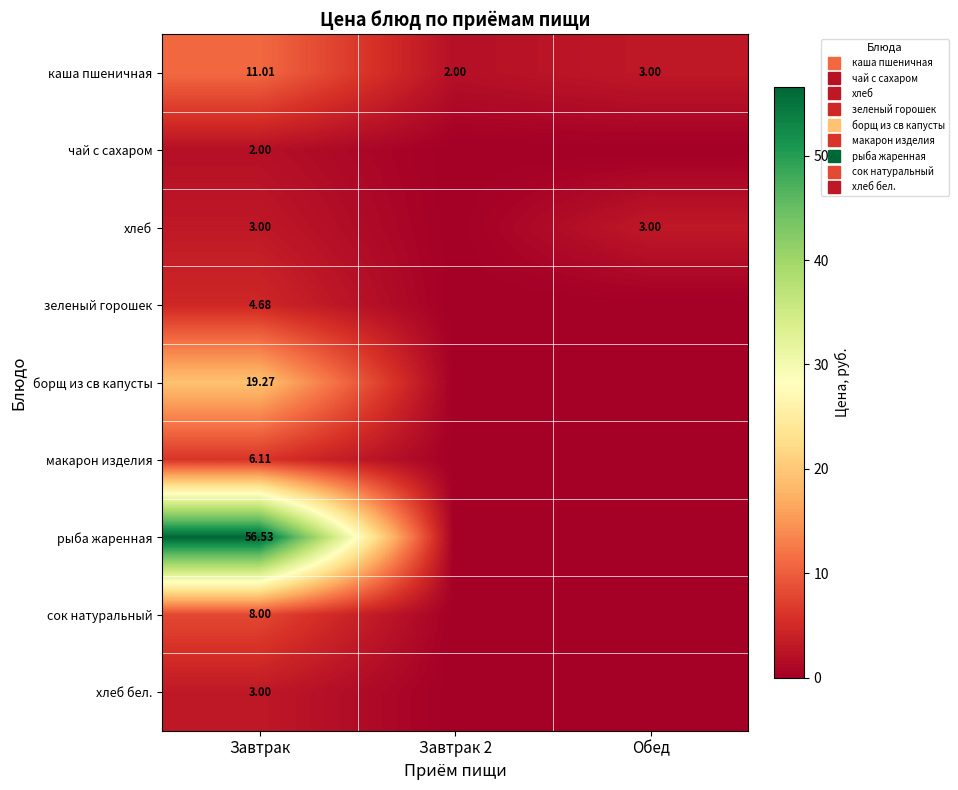

Which category has the lowest value across all series?

Завтрак 2